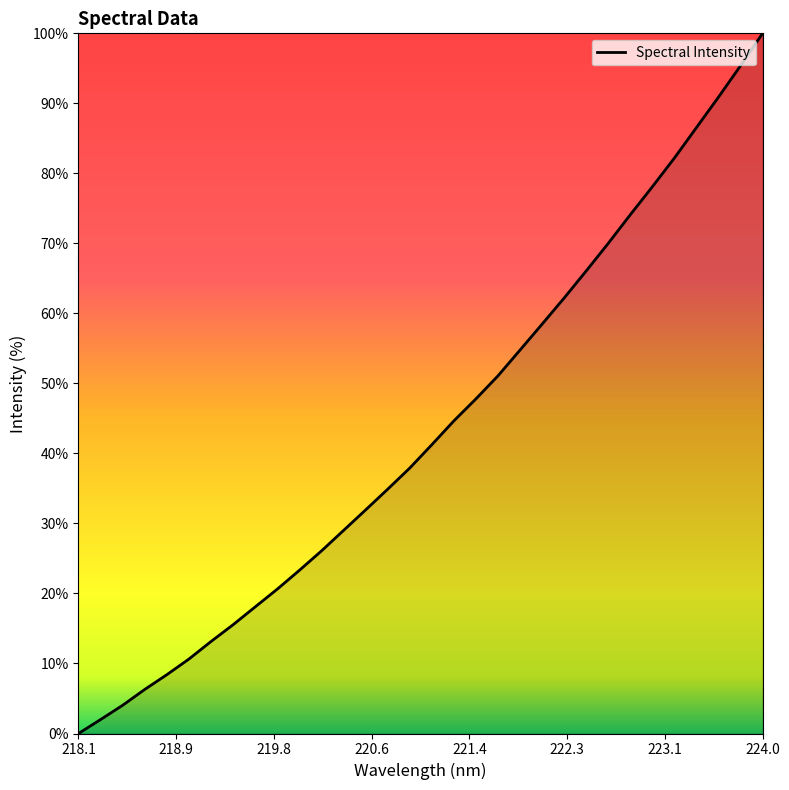

What is the greatest value displayed?

100.0